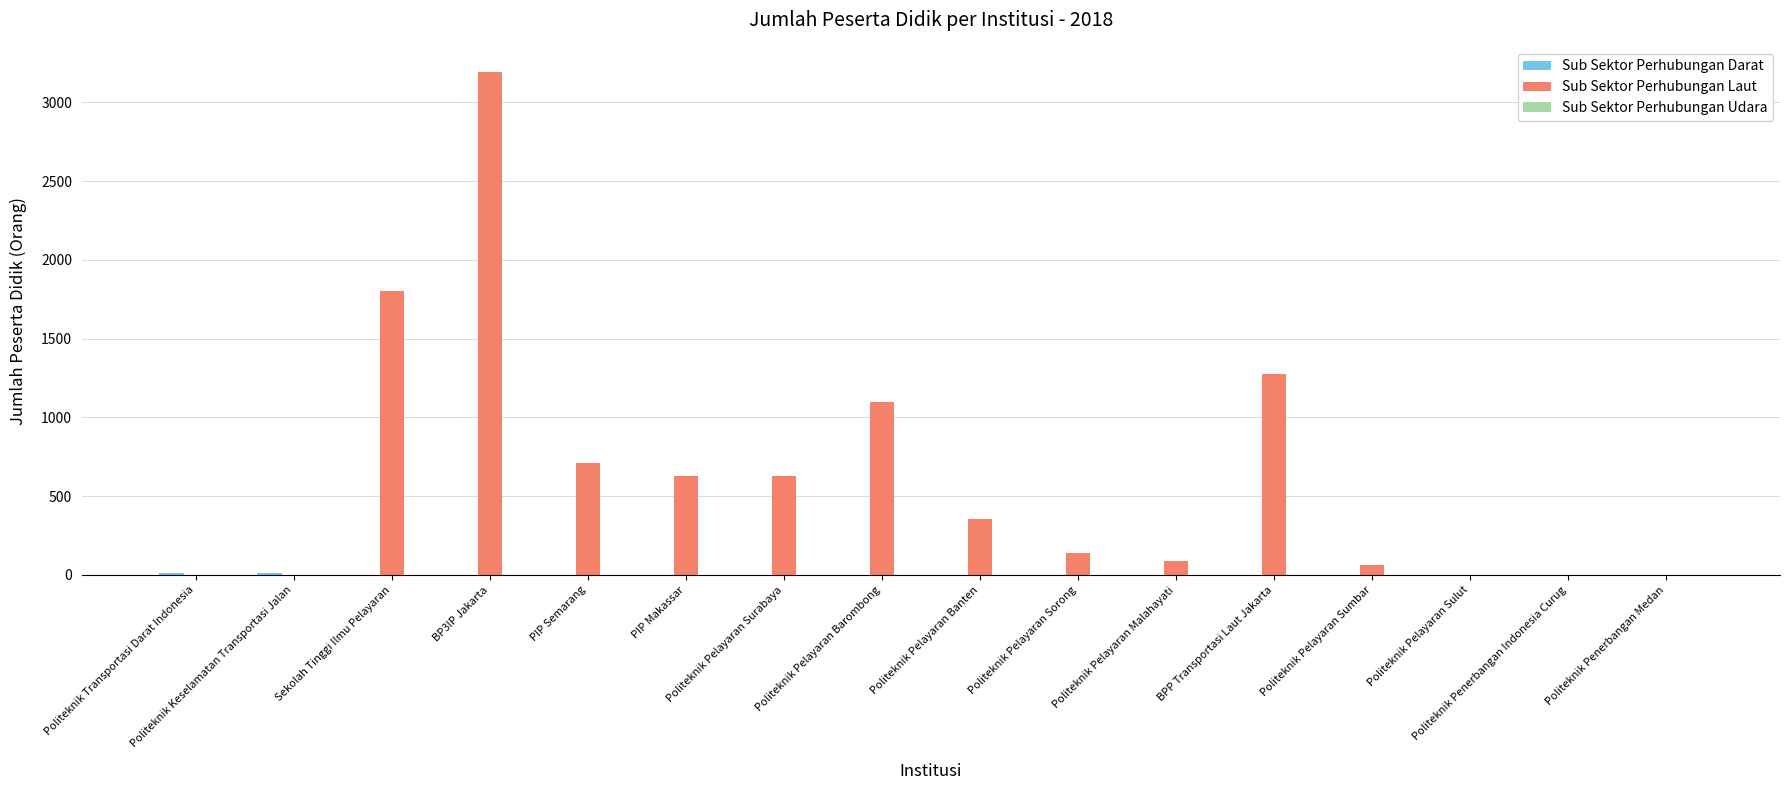

Which series has the largest total across all categories?

Sub Sektor Perhubungan Laut